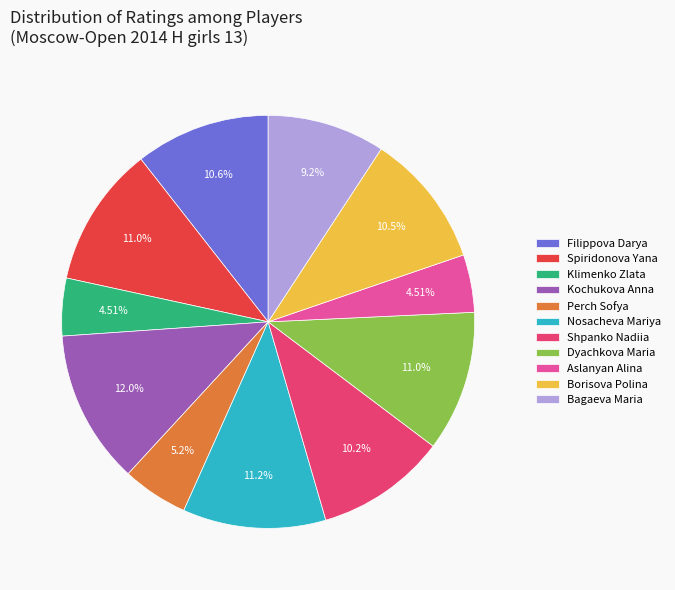

True or false: Filippova Darya accounts for 1% of the total.

False